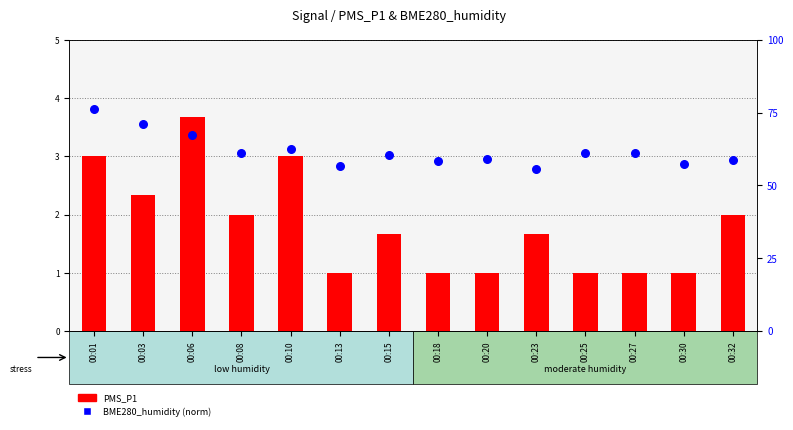

Which series reaches the minimum Y coordinate?

PMS_P1